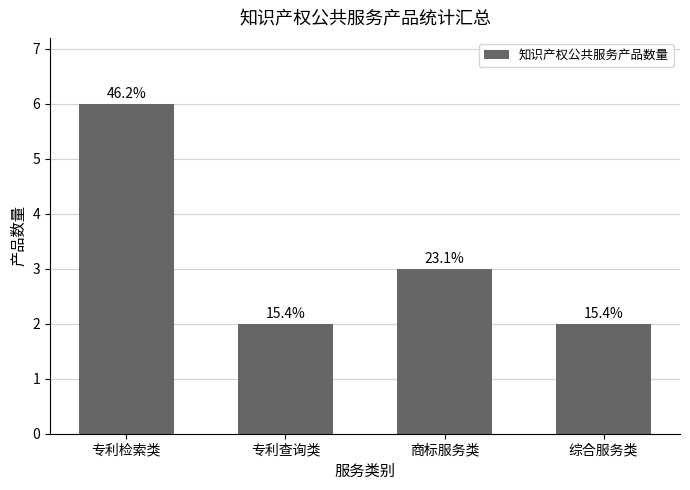

What is the average value?

3